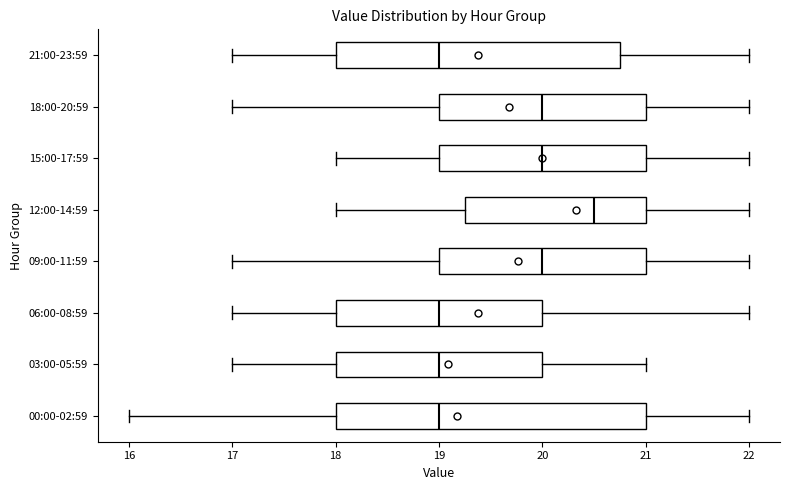

Reading bottom to top, transcribe this box plot: for each box, give where its median line is, the range the box spans, and where its two whiskers end, as read against the x-axis. The values are not printed on the chart, so give them approximately, as read against the axis.

00:00-02:59: median 19.0, box 18.0 to 21.0, whiskers 16.0 to 22.0
03:00-05:59: median 19.0, box 18.0 to 20.0, whiskers 17.0 to 21.0
06:00-08:59: median 19.0, box 18.0 to 20.0, whiskers 17.0 to 22.0
09:00-11:59: median 20.0, box 19.0 to 21.0, whiskers 17.0 to 22.0
12:00-14:59: median 20.5, box 19.3 to 21.0, whiskers 18.0 to 22.0
15:00-17:59: median 20.0, box 19.0 to 21.0, whiskers 18.0 to 22.0
18:00-20:59: median 20.0, box 19.0 to 21.0, whiskers 17.0 to 22.0
21:00-23:59: median 19.0, box 18.0 to 20.8, whiskers 17.0 to 22.0